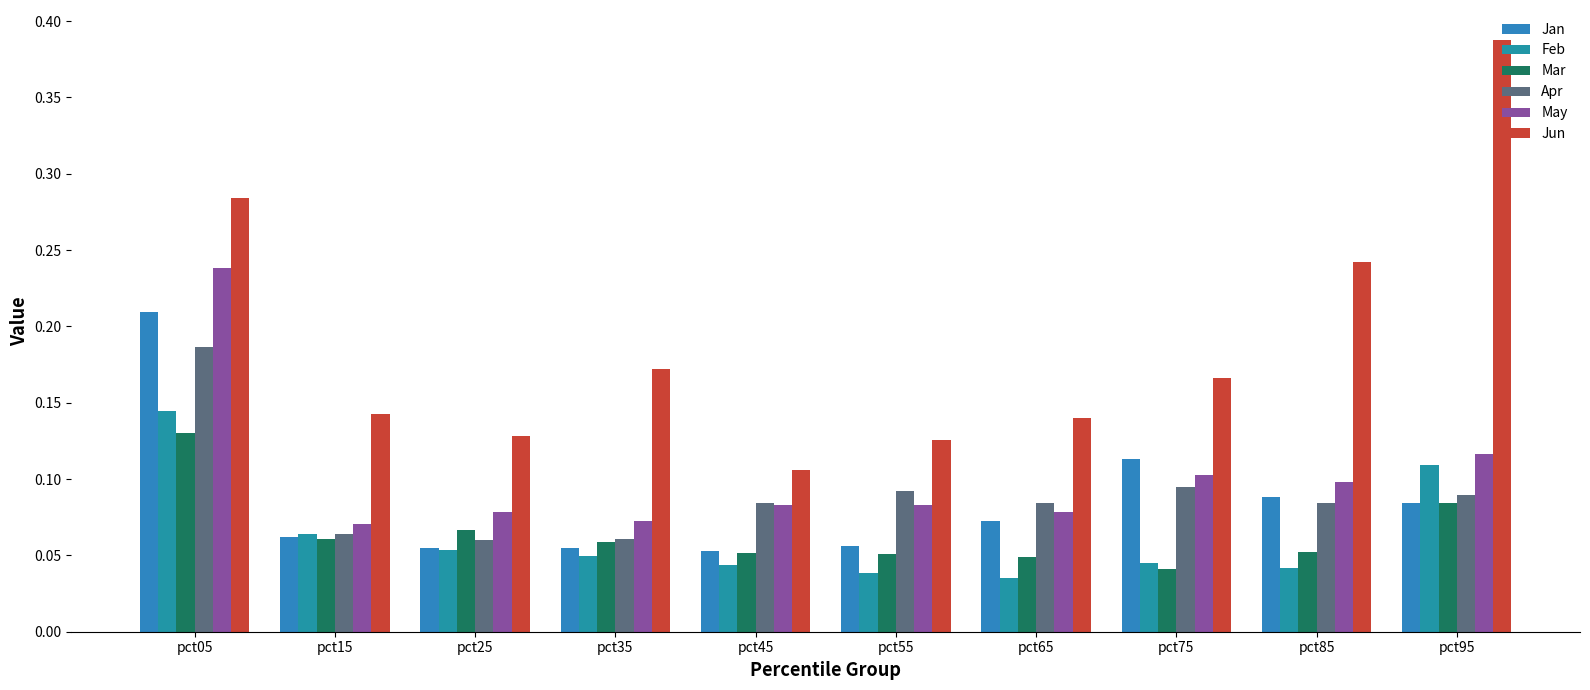

At which category is the sum across all series the highest?

pct05